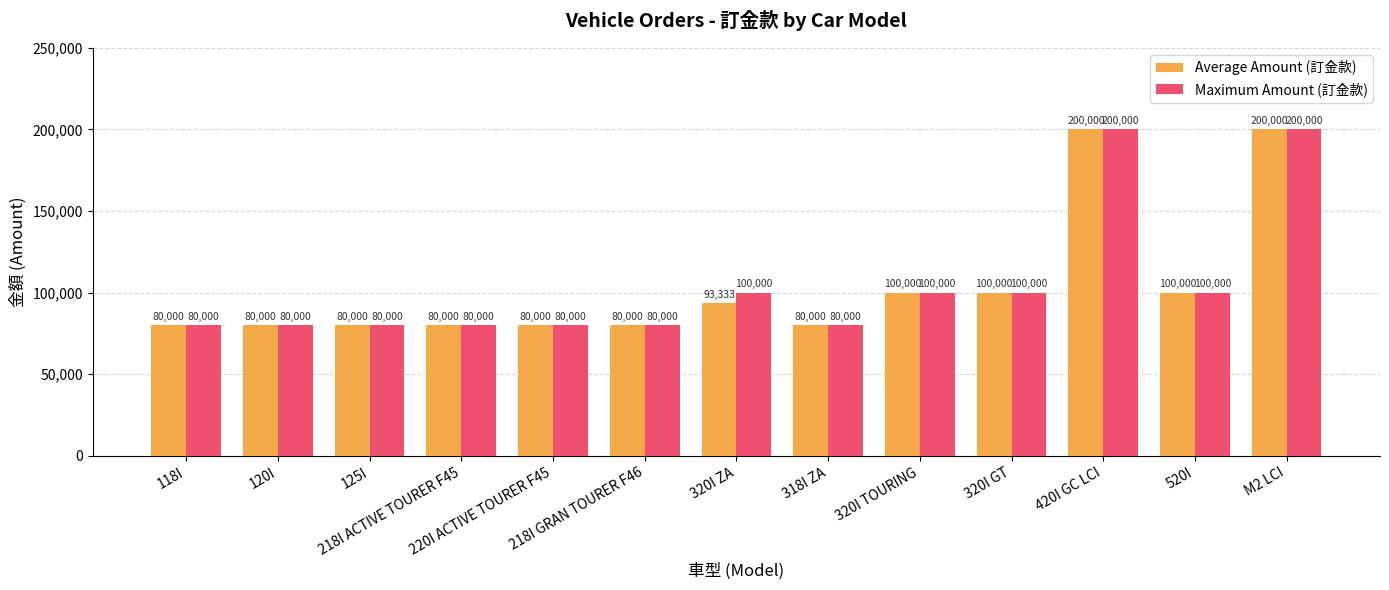

How many groups of bars are there?

13